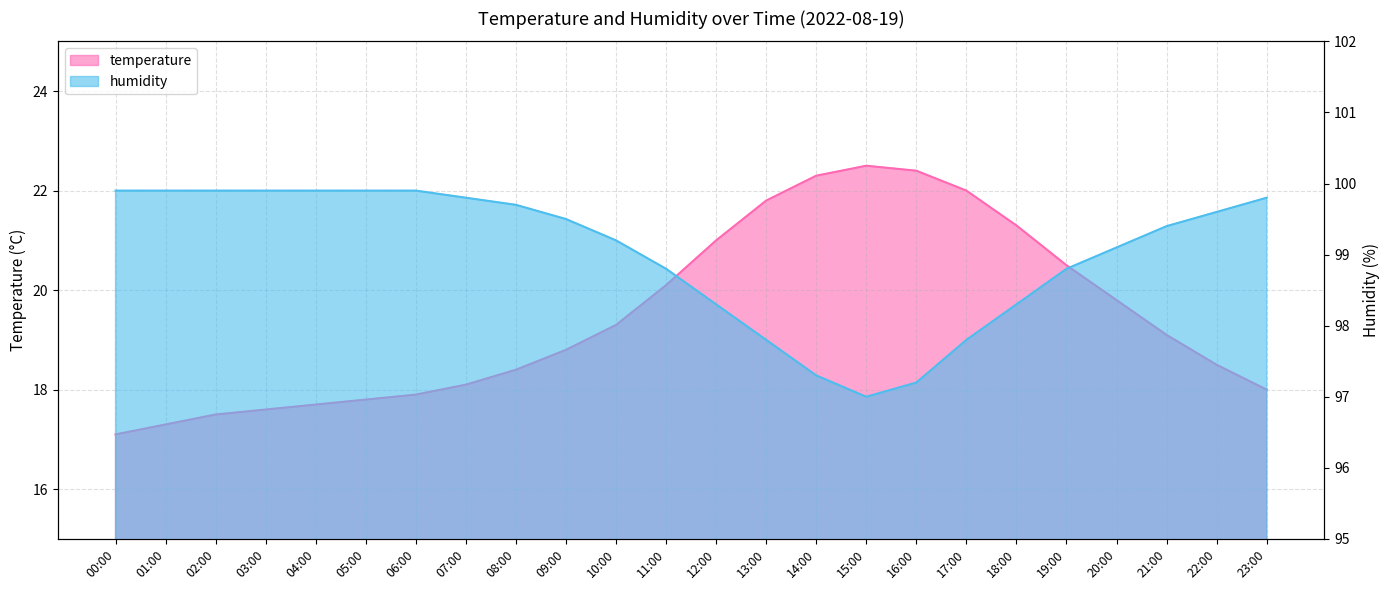

Is it true that humidity equals 98.3 at 18:00?

True